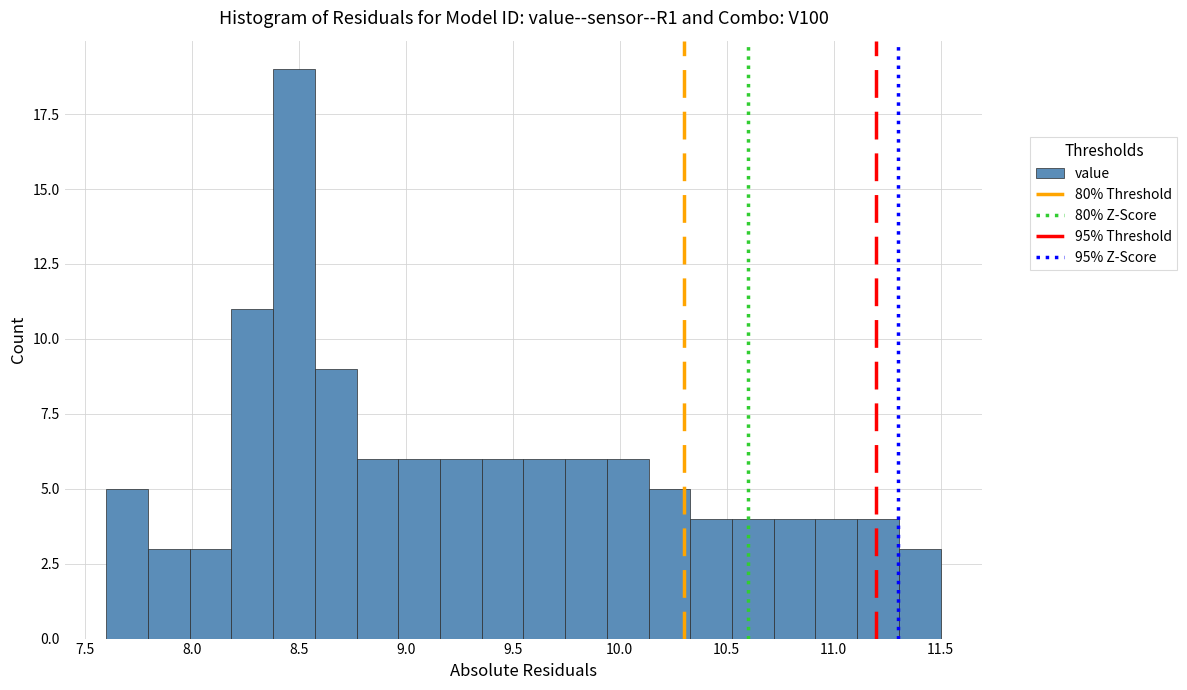

Read against the x-axis, roughly where is the centre of the tallest bar?

8.50